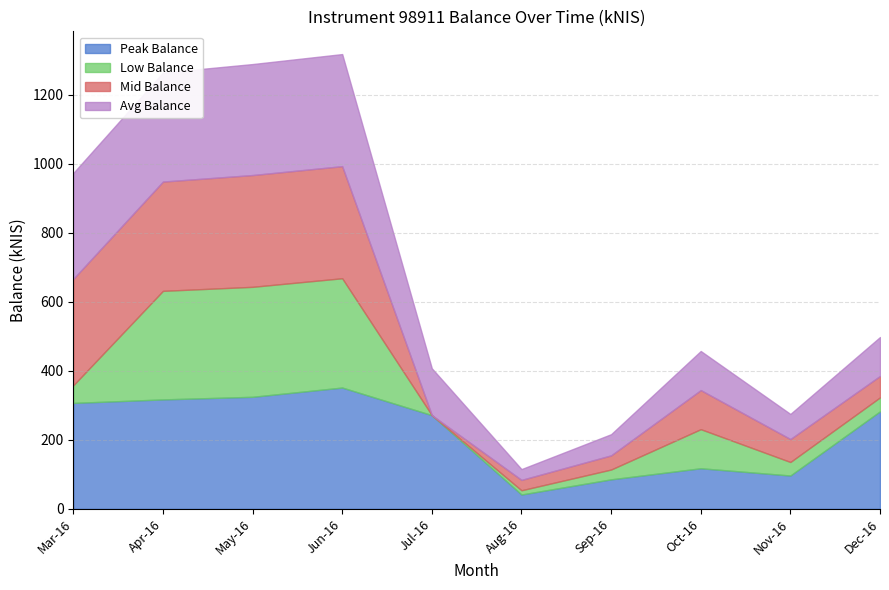

The value of Early Period (Mar-Jun 2016) at 2017-10 is -201.4. True or false?

False